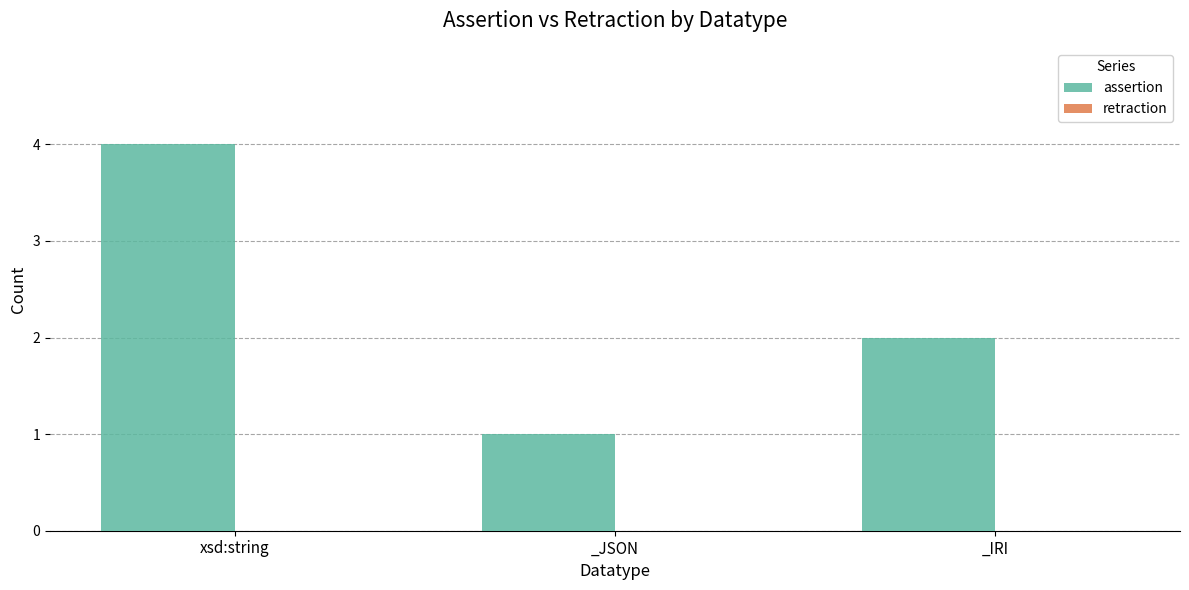

What position from the right is _JSON?

2